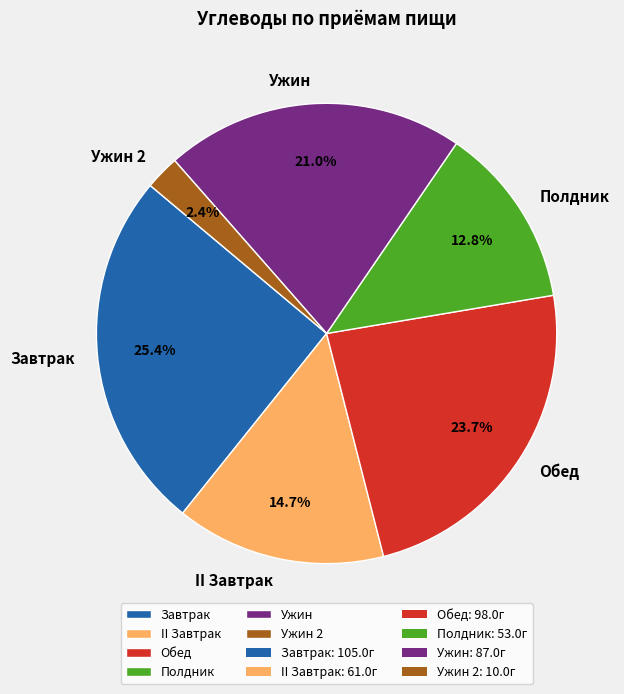

Between Ужин and Обед, which is larger?

Обед